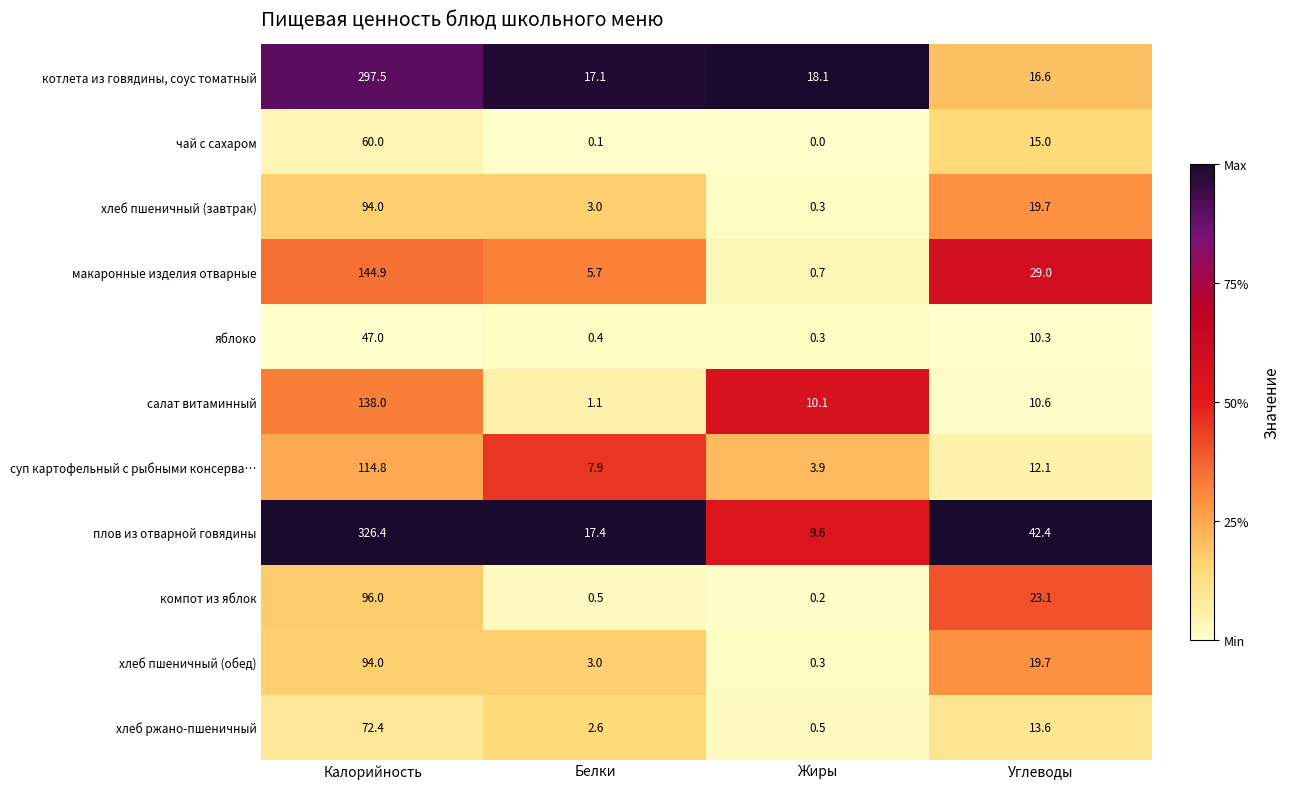

What is the difference between the second highest and second lowest values in the салат витаминный series?

0.5